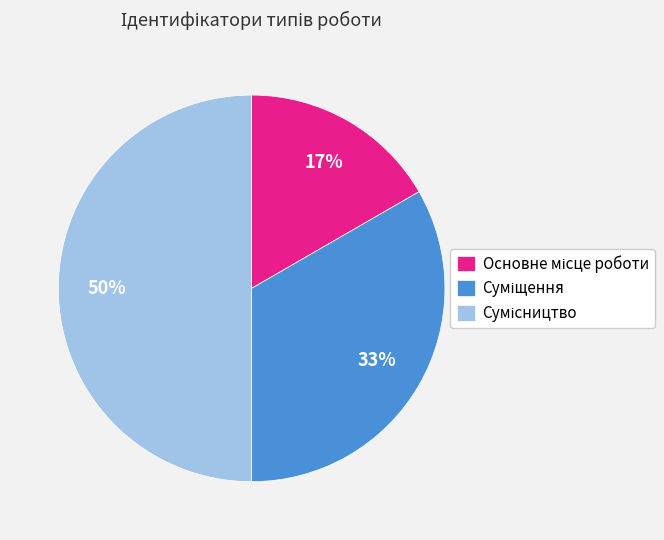

To the nearest percent, what is the average slice percentage?

33%